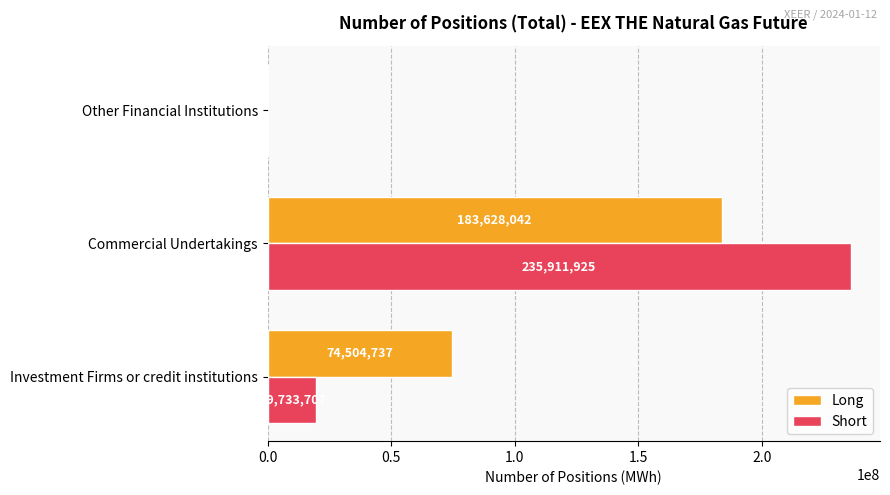

Where is Short nearest to the value 117955962?

Investment Firms or credit institutions